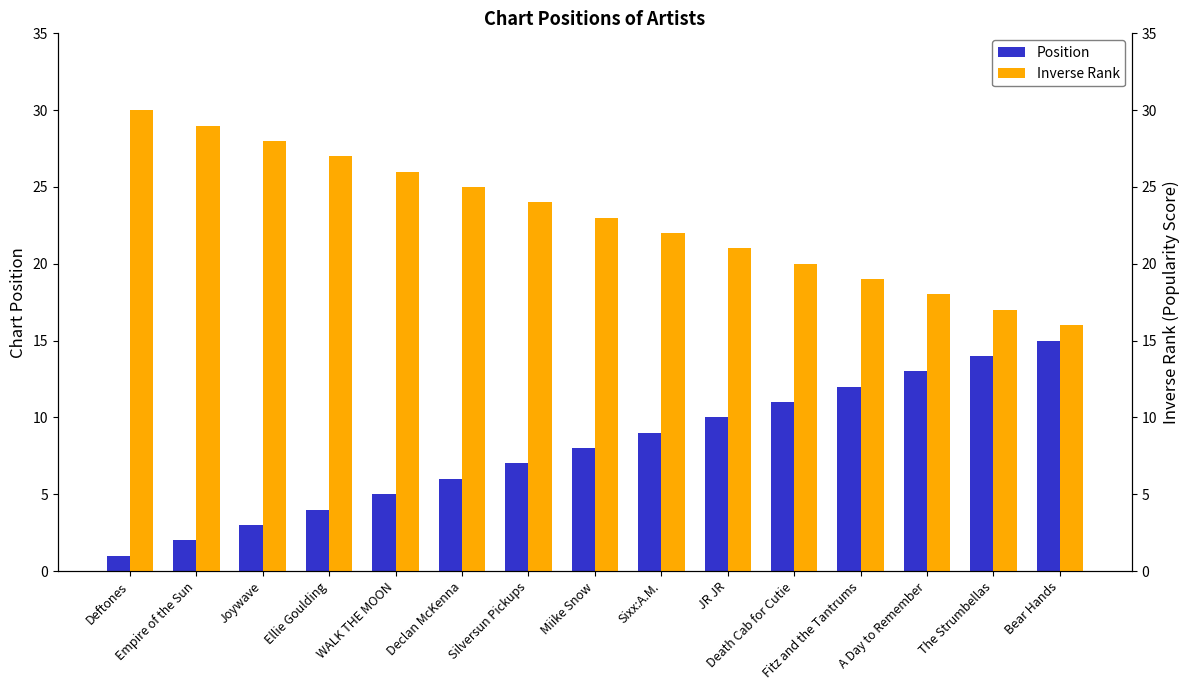

Rank the series by their maximum value, from highest to lowest.

Inverse Rank, Position